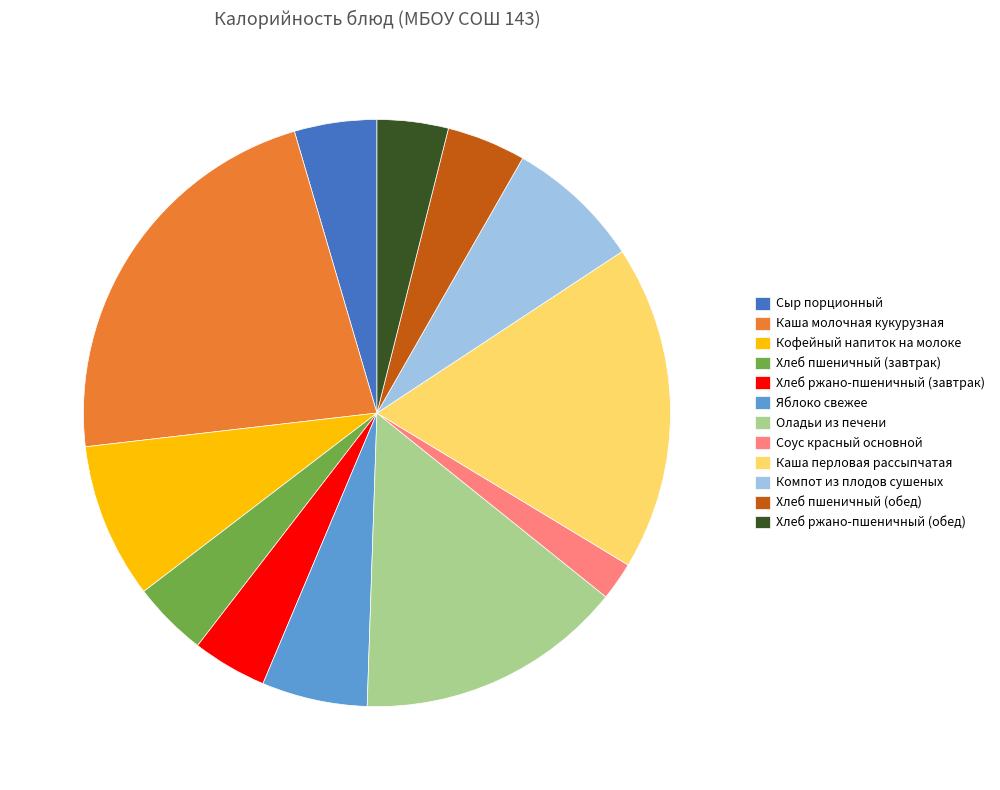

What is the ratio of the value at Хлеб ржано-пшеничный (обед) to the value at Каша молочная кукурузная?

0.2